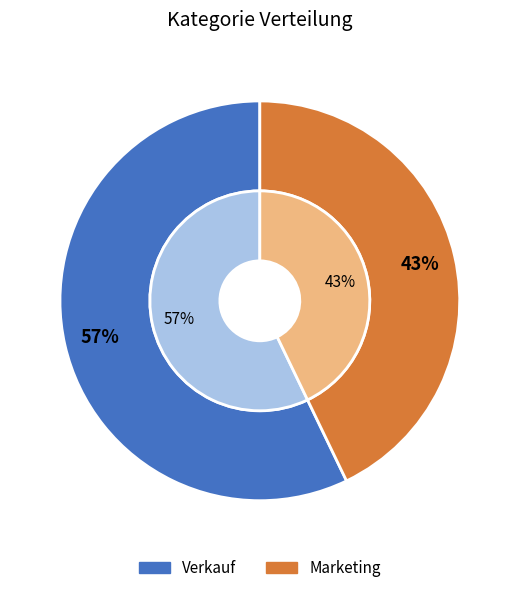

Count the number of slices in the pie.

2